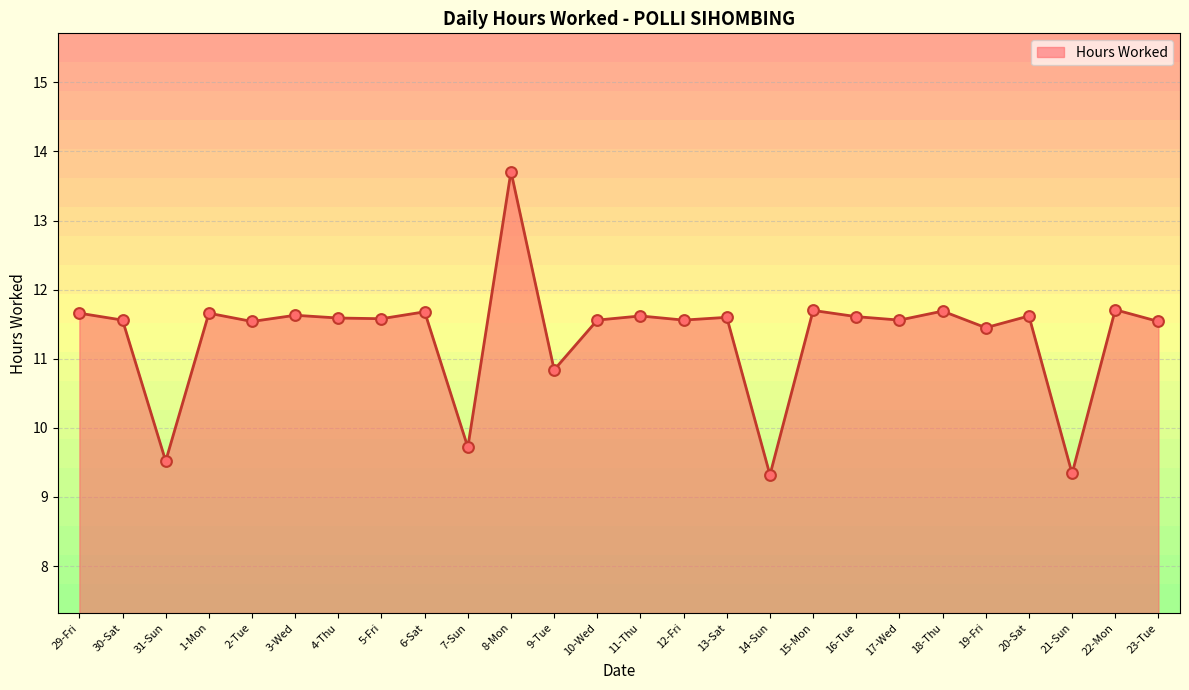

Approximately how many times larger is the value at 4-Thu compared to 3-Wed?

1.0